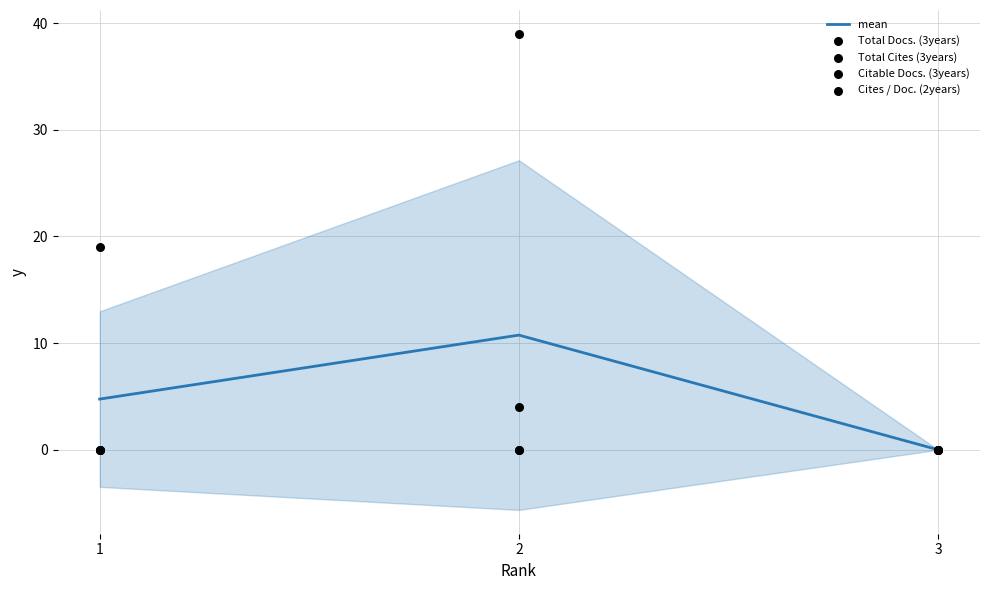

At how many categories does at least one series exceed 13?

2